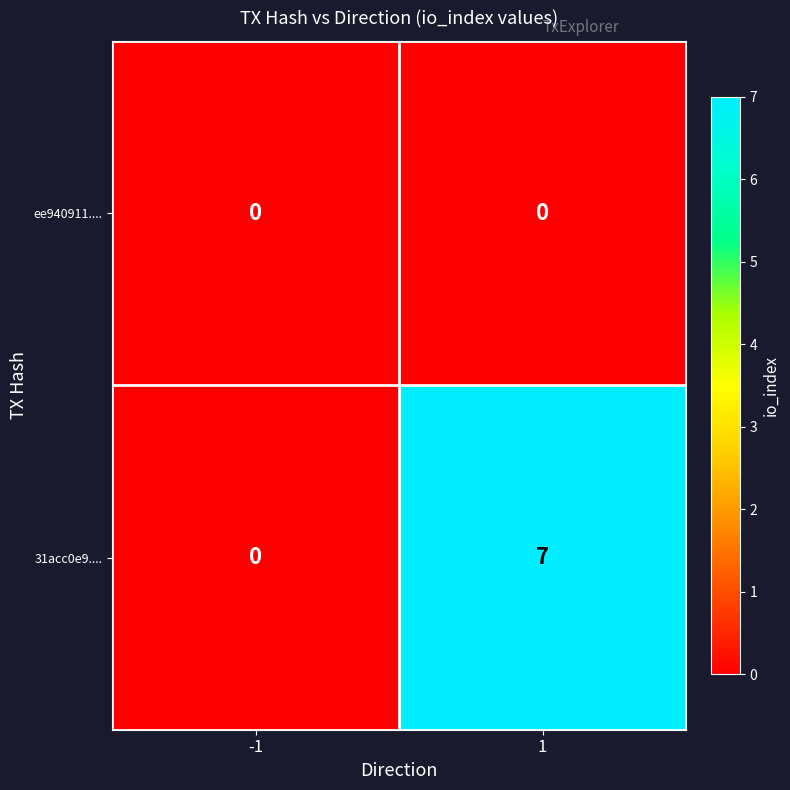

Which series has the largest total across all categories?

31acc0e9....